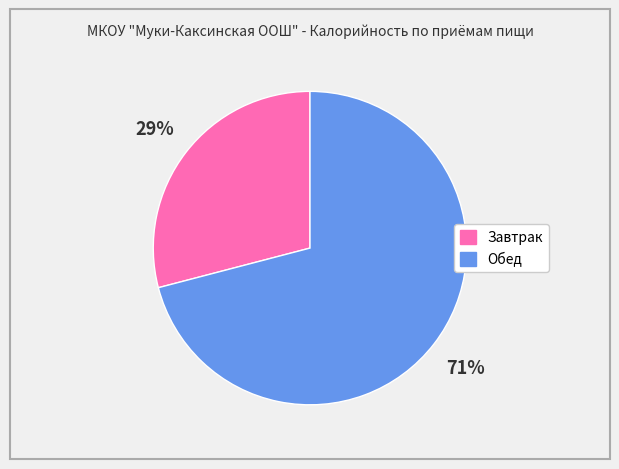

Rank the categories by value from lowest to highest.

Завтрак, Обед